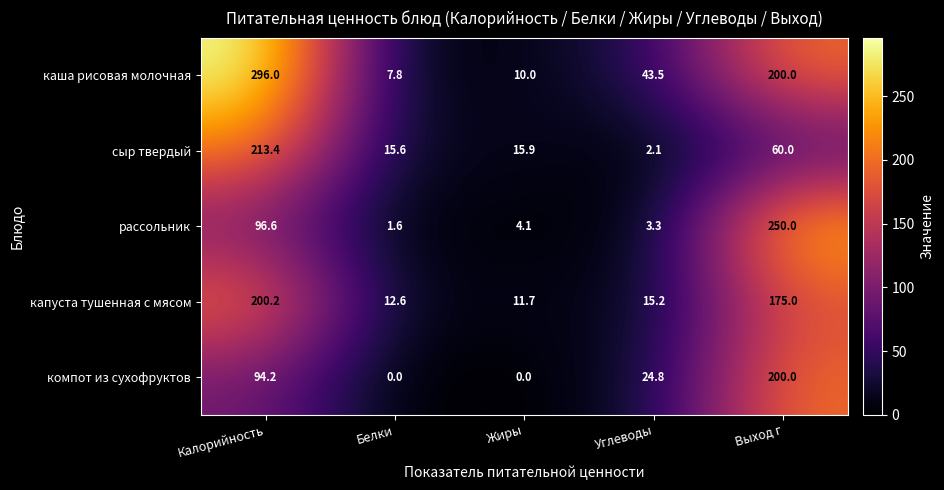

List the series in order of their peak value, highest first.

каша рисовая молочная, рассольник, сыр твердый, капуста тушенная с мясом, компот из сухофруктов